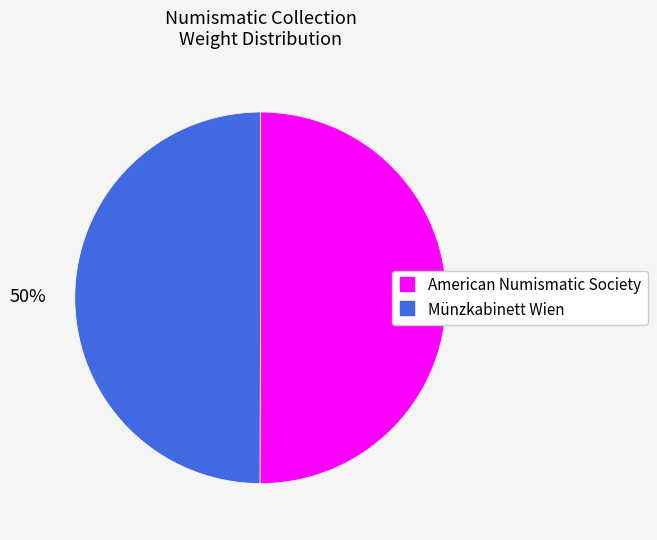

To the nearest percent, what percentage of the pie is American Numismatic Society?

50%